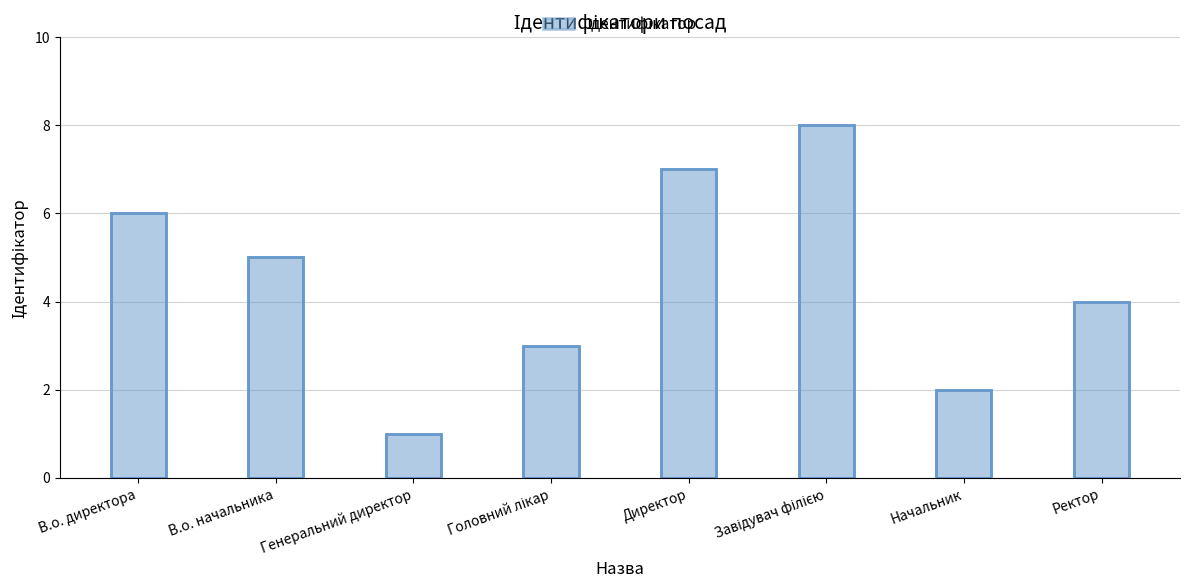

List the labels in order of value, smallest first.

Генеральний директор, Начальник, Головний лікар, Ректор, В.о. начальника, В.о. директора, Директор, Завідувач філією